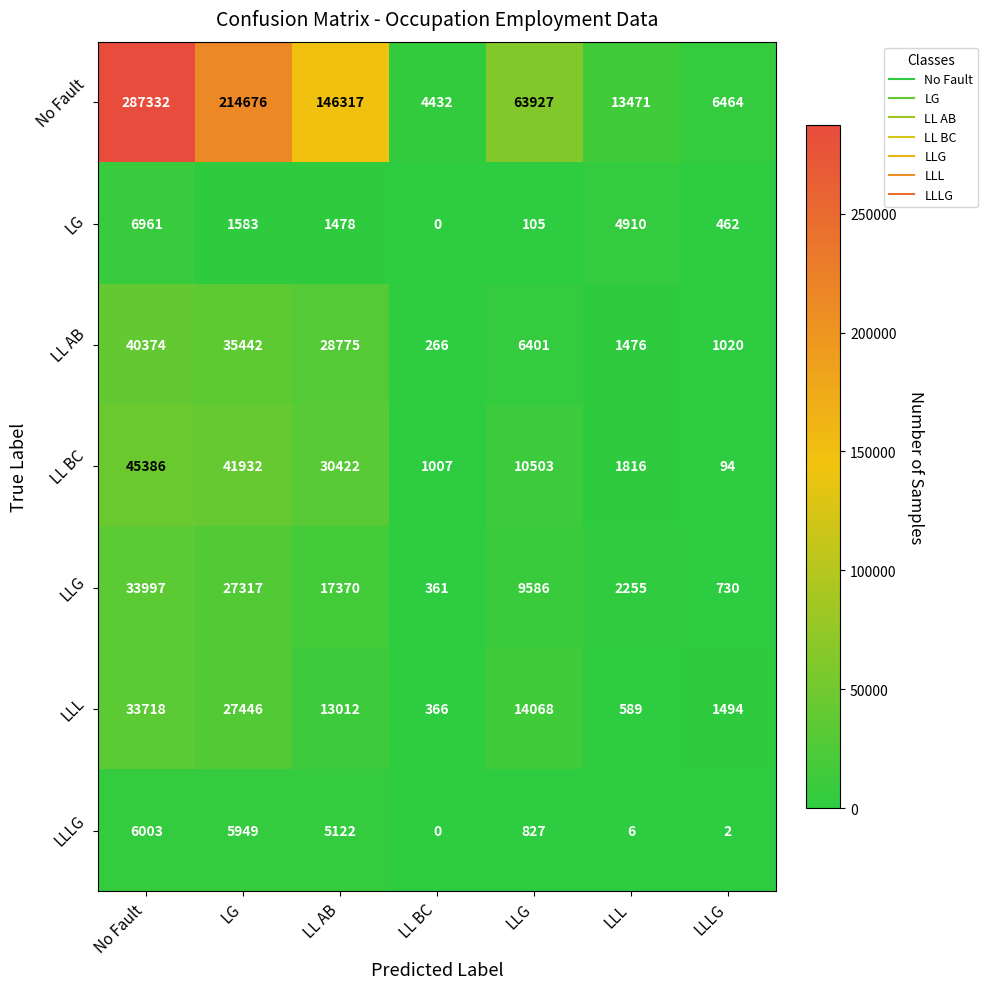

Count the number of data series in this chart.

7